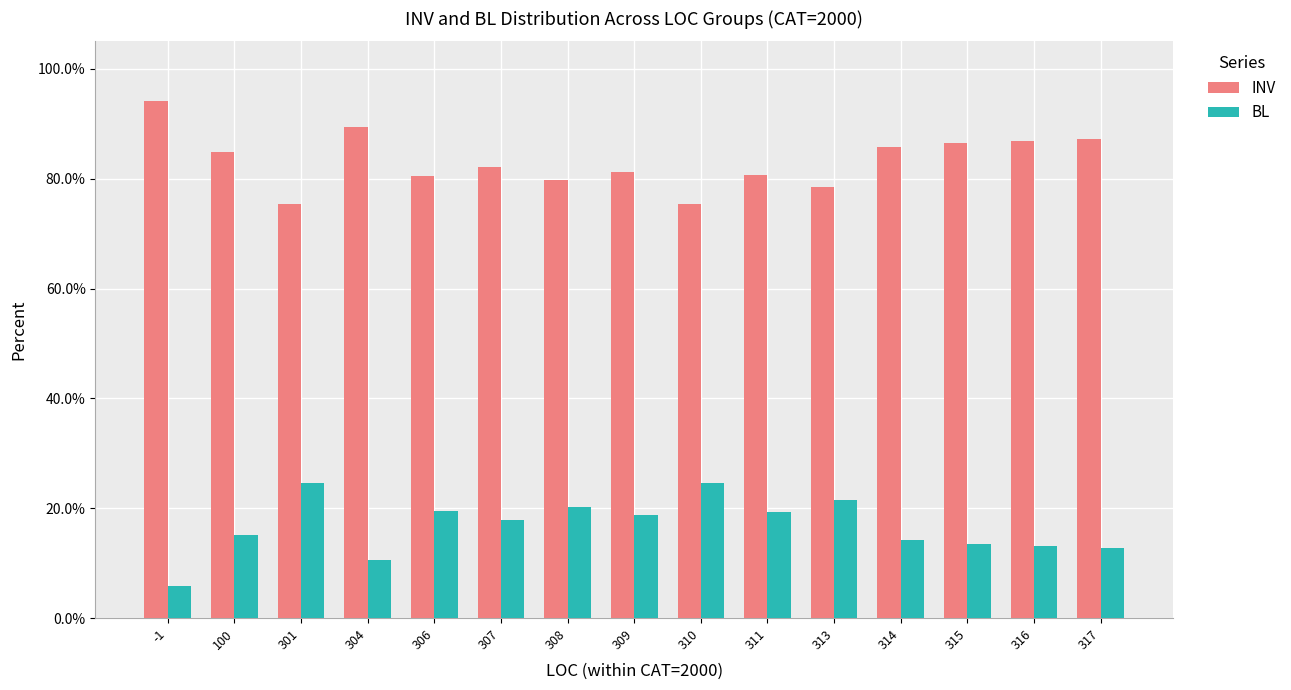

Is the value of BL at 306 greater than the value of INV at 309?

No